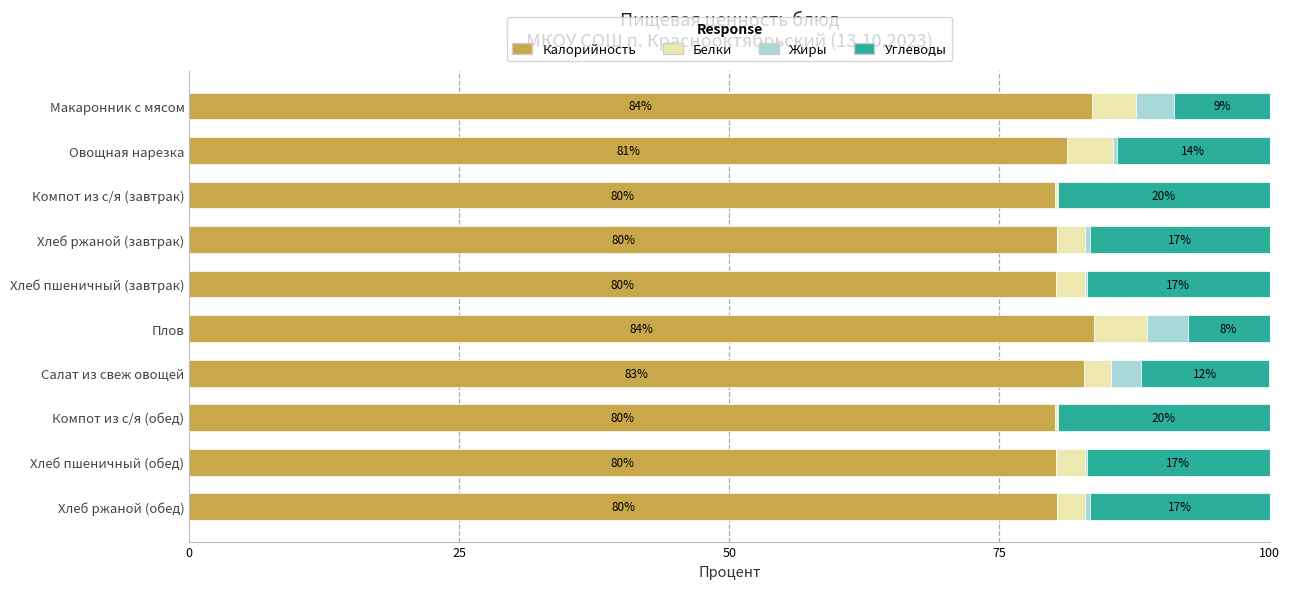

What is the total value across all series at Хлеб пшеничный (завтрак)?

100.0